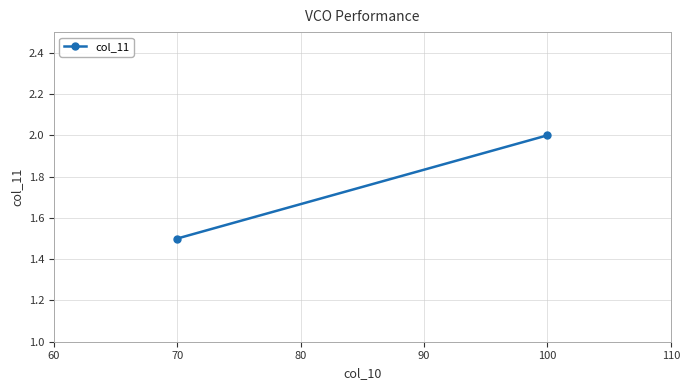

What is the sum of all values?

3.5